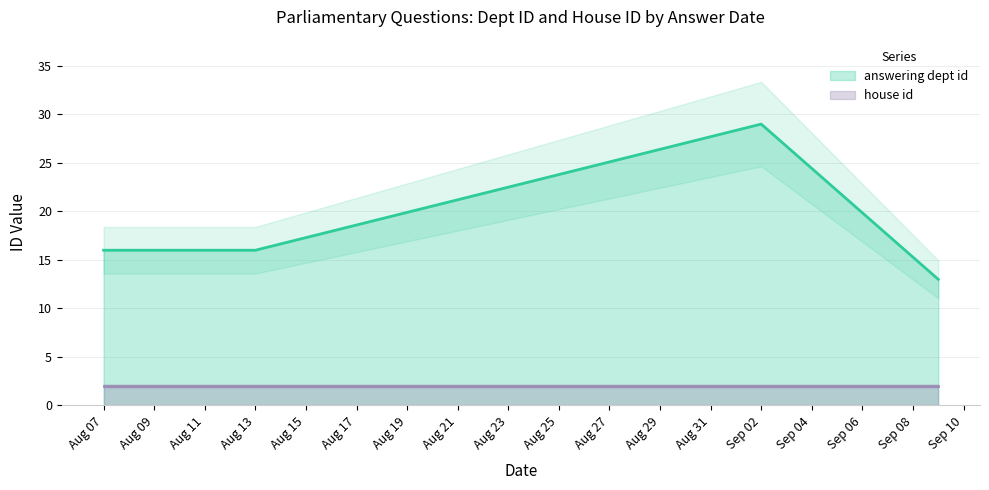

What is the total value across all series at 2019-08-07?

18